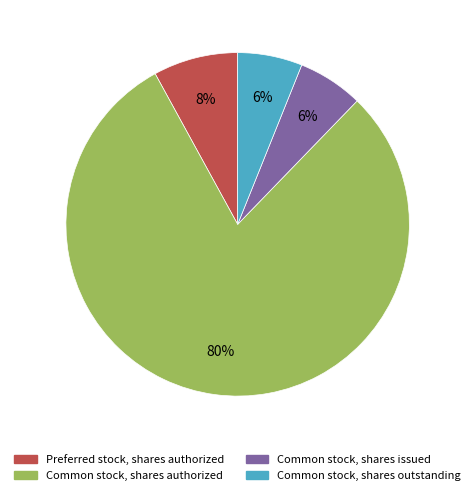

Is it true that Common stock, shares outstanding is 1% of the pie?

False